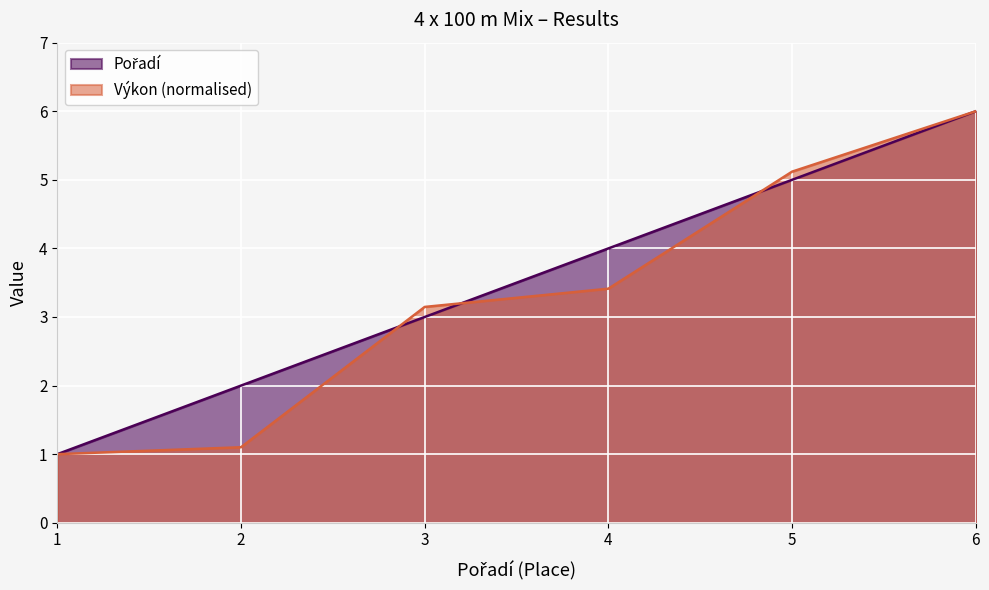

True or false: Výkon has a value of 0.4 at 1.

False